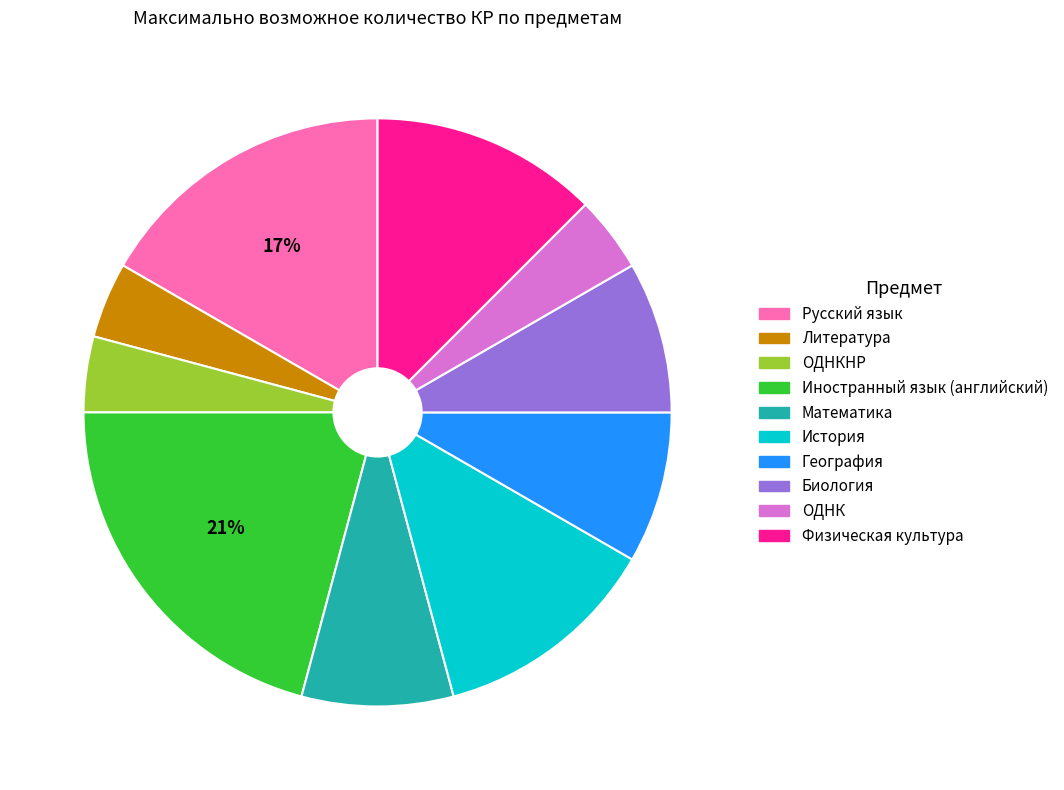

To the nearest percent, what is the difference between the largest and smallest slice percentages?

17%